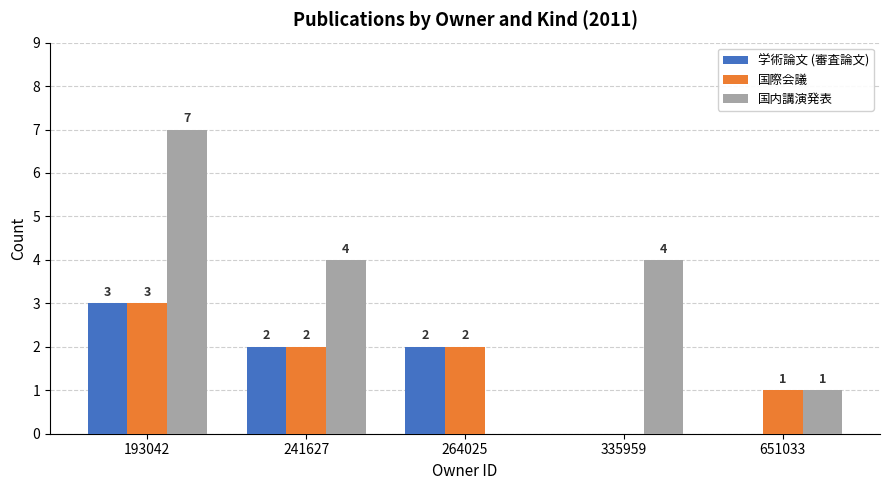

Is the value of 国内講演発表 at 241627 greater than the value of 学術論文 (審査論文) at 651033?

Yes